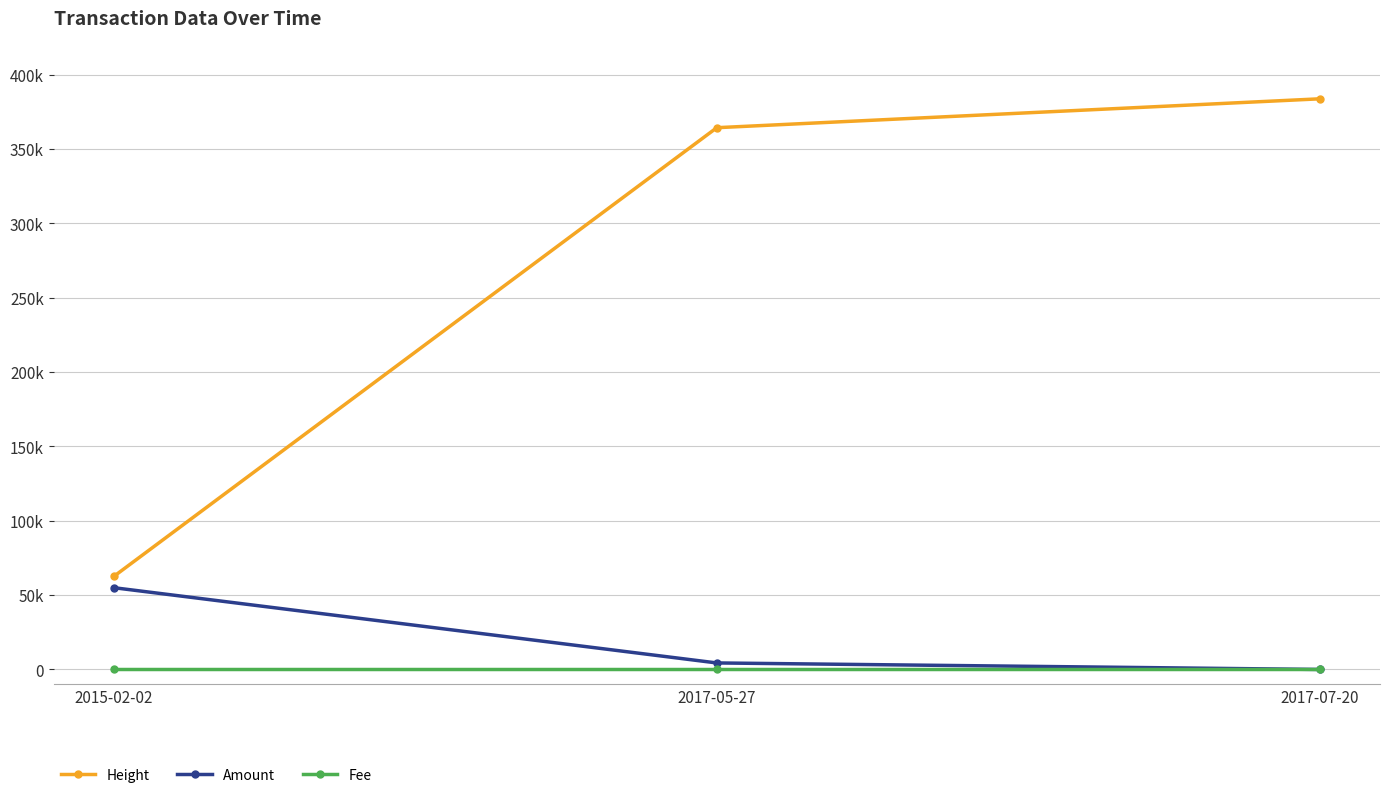

At how many categories does at least one series exceed 40569?

3